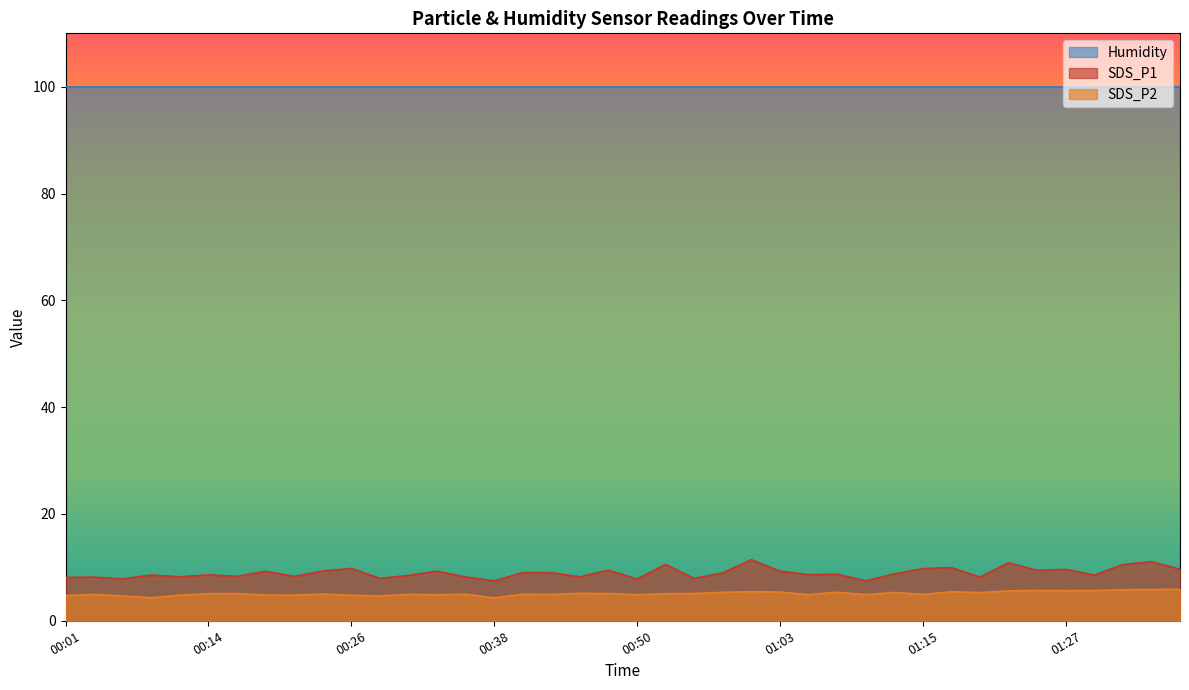

What are all the series names shown in the legend?

Humidity, SDS_P1, SDS_P2